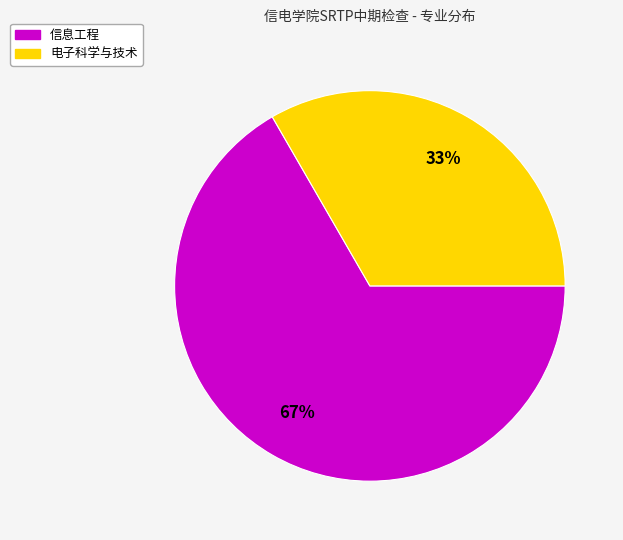

Which slice is the largest?

信息工程